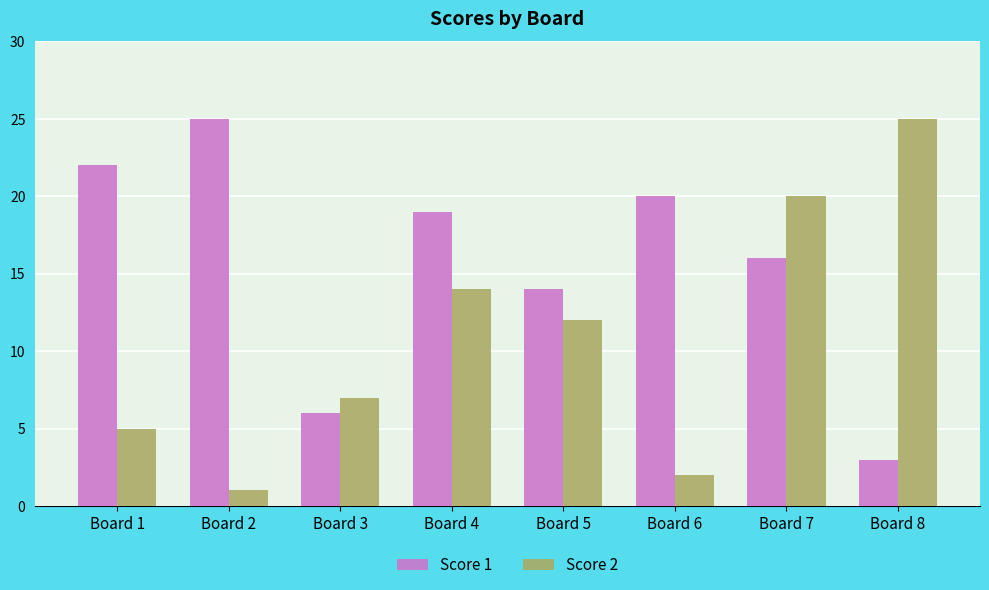

Does the chart contain any negative values?

No